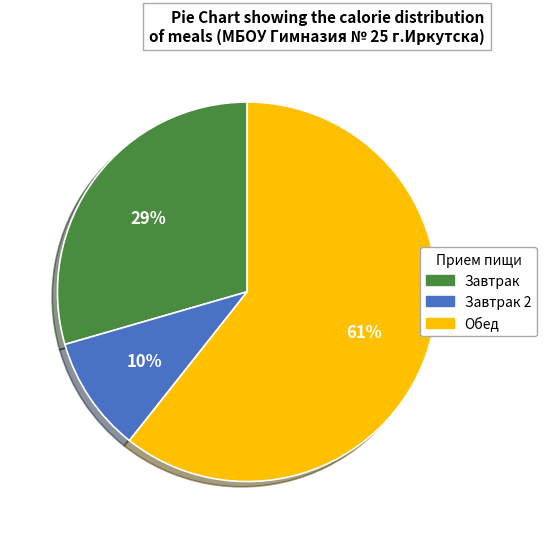

Is there a majority slice in this chart?

Yes